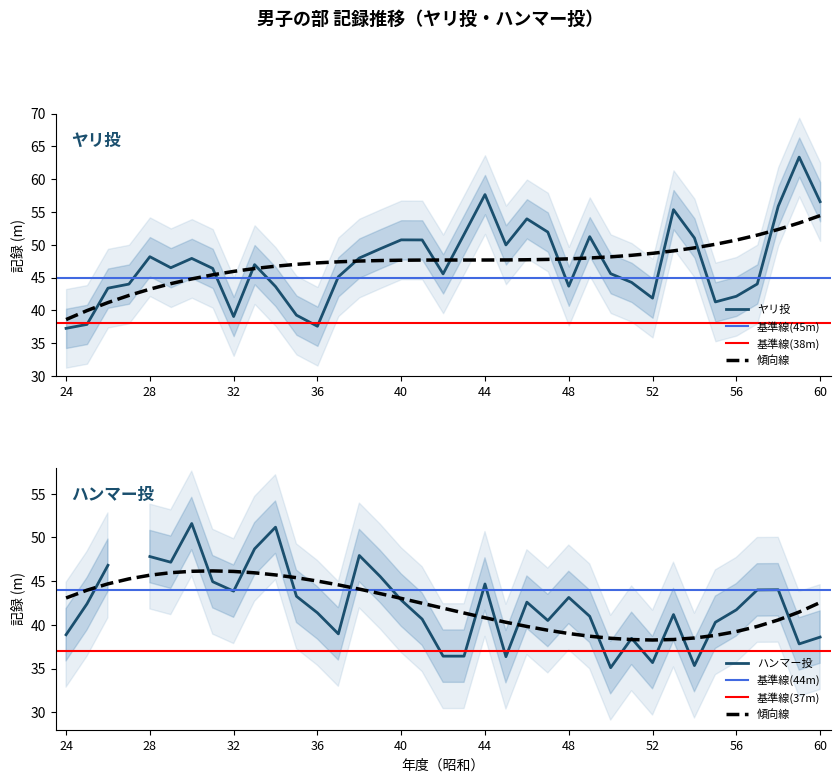

Rank the categories by value from lowest to highest.

24, 36, 25, 32, 35, 55, 52, 56, 26, 34, 48, 27, 57, 51, 37, 42, 50, 31, 29, 33, 30, 38, 28, 39, 45, 41, 40, 54, 49, 43, 47, 46, 53, 58, 60, 44, 59